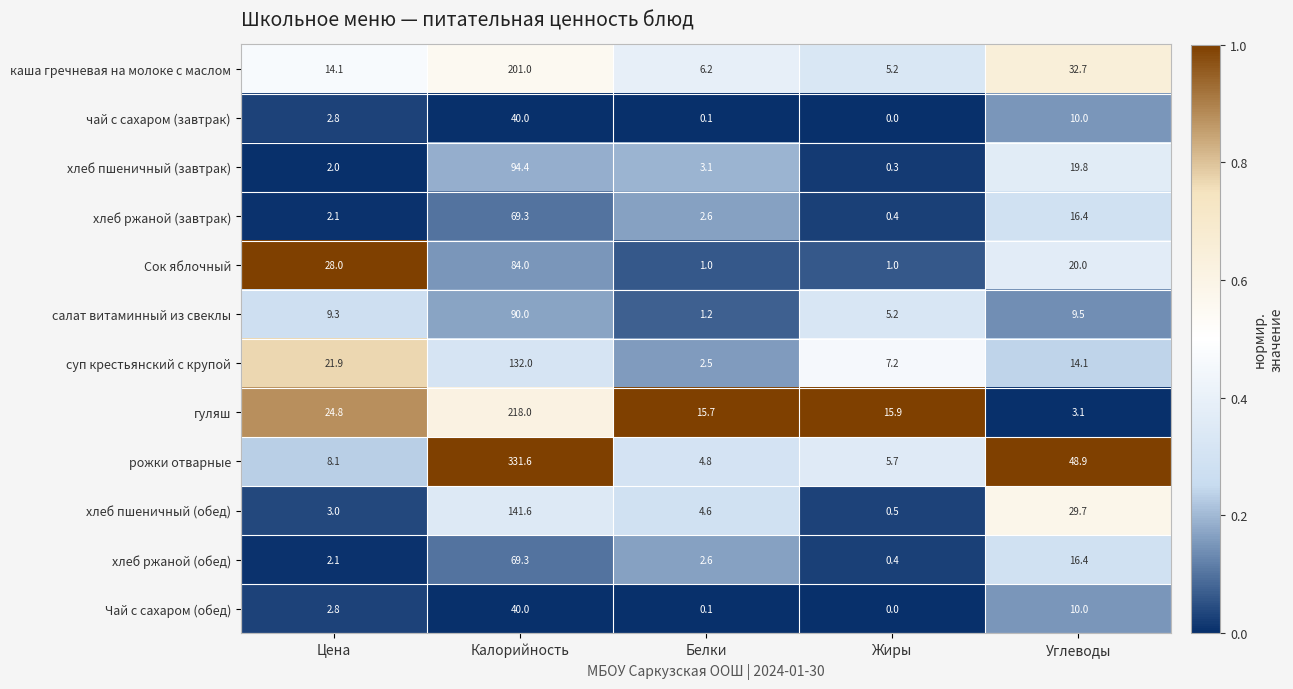

What is the total value across all series at Калорийность?

1511.2